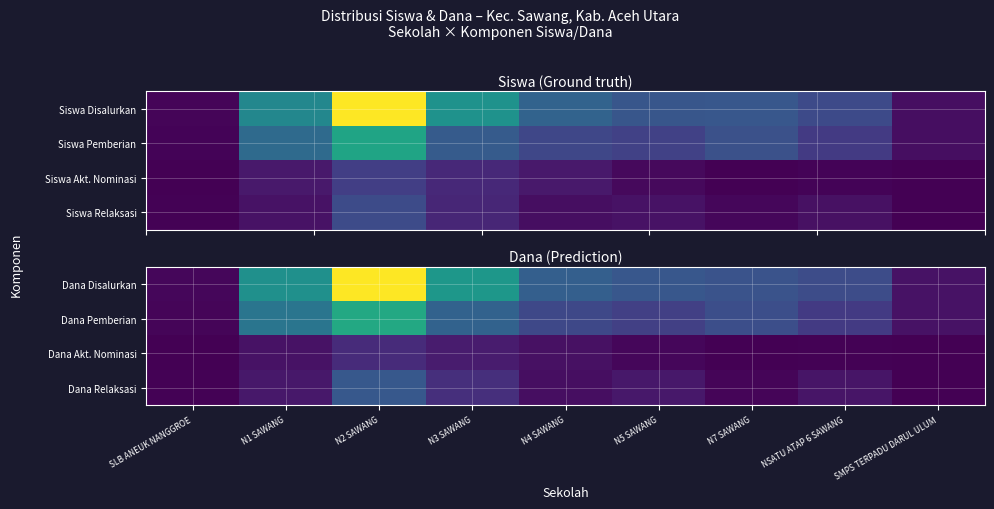

Reading left to right, transcribe all the data shown in this chart.

Dana Disalurkan: SLB ANEUK NANGGROE=0.0	N1 SAWANG=0.5	N2 SAWANG=1.0	N3 SAWANG=0.5	N4 SAWANG=0.3	N5 SAWANG=0.3	N7 SAWANG=0.3	NSATU ATAP 6 SAWANG=0.2	SMPS TERPADU DARUL ULUM=0.0
Dana Pemberian: SLB ANEUK NANGGROE=0.0	N1 SAWANG=0.4	N2 SAWANG=0.6	N3 SAWANG=0.3	N4 SAWANG=0.2	N5 SAWANG=0.2	N7 SAWANG=0.2	NSATU ATAP 6 SAWANG=0.2	SMPS TERPADU DARUL ULUM=0.0
Dana Akt. Nominasi: SLB ANEUK NANGGROE=0.0	N1 SAWANG=0.0	N2 SAWANG=0.1	N3 SAWANG=0.1	N4 SAWANG=0.0	N5 SAWANG=0.0	N7 SAWANG=0.0	NSATU ATAP 6 SAWANG=0.0	SMPS TERPADU DARUL ULUM=0.0
Dana Relaksasi: SLB ANEUK NANGGROE=0.0	N1 SAWANG=0.1	N2 SAWANG=0.3	N3 SAWANG=0.1	N4 SAWANG=0.0	N5 SAWANG=0.1	N7 SAWANG=0.0	NSATU ATAP 6 SAWANG=0.1	SMPS TERPADU DARUL ULUM=0.0